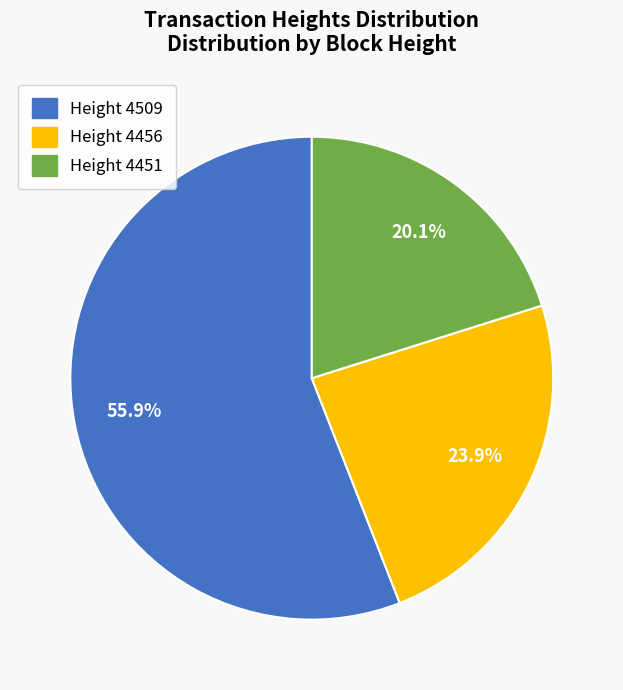

Count the number of slices in the pie.

3